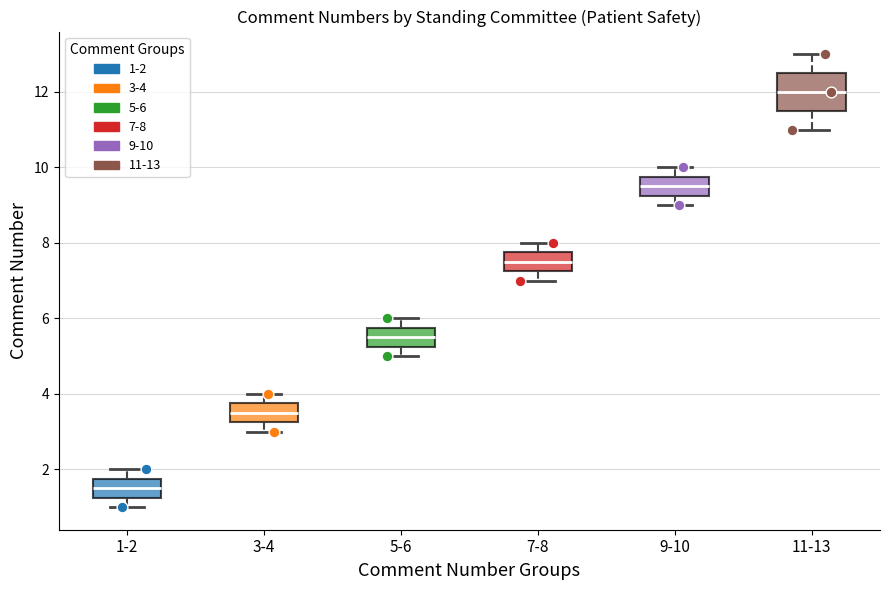

Reading left to right, read every box against the y-axis: the position of its median line, the range the box covers, and the ends of its whiskers. The values are not printed on the chart, so give them approximately, as read against the axis.

1-2: median 1.6, box 1.2 to 1.8, whiskers 1.0 to 2.0
3-4: median 3.6, box 3.2 to 3.8, whiskers 3.0 to 4.0
5-6: median 5.6, box 5.2 to 5.8, whiskers 5.0 to 6.0
7-8: median 7.6, box 7.2 to 7.8, whiskers 7.0 to 8.0
9-10: median 9.6, box 9.2 to 9.8, whiskers 9.0 to 10.0
11-13: median 12.0, box 11.6 to 12.6, whiskers 11.0 to 13.0